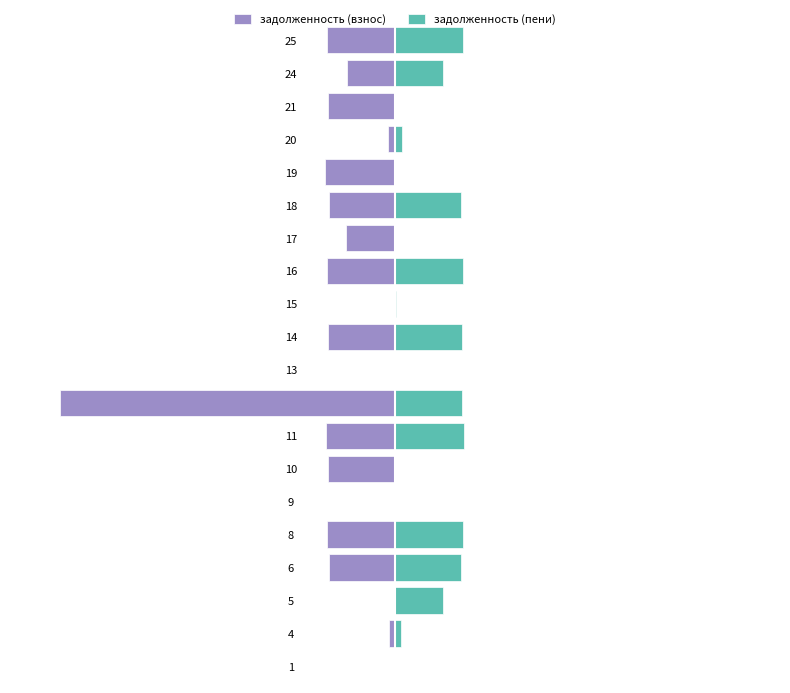

Rank the series at 19 from lowest to highest value.

задолженность (взнос), задолженность (пени)